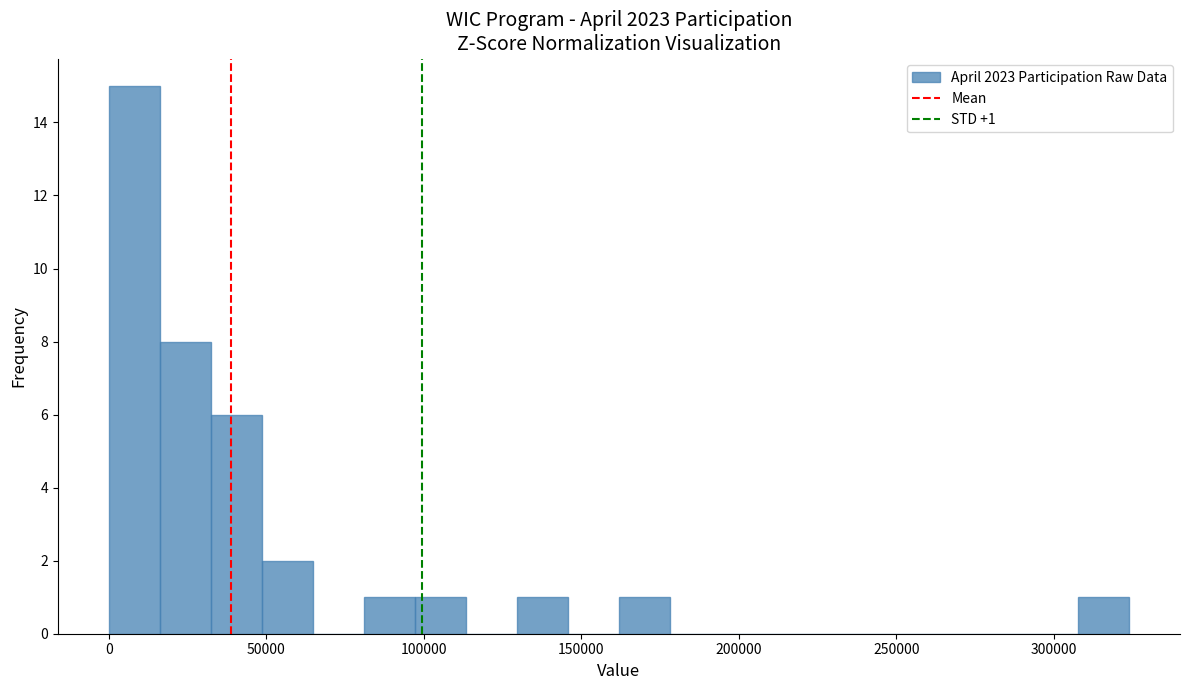

Read against the x-axis, roughly where is the centre of the tallest bar?

10000